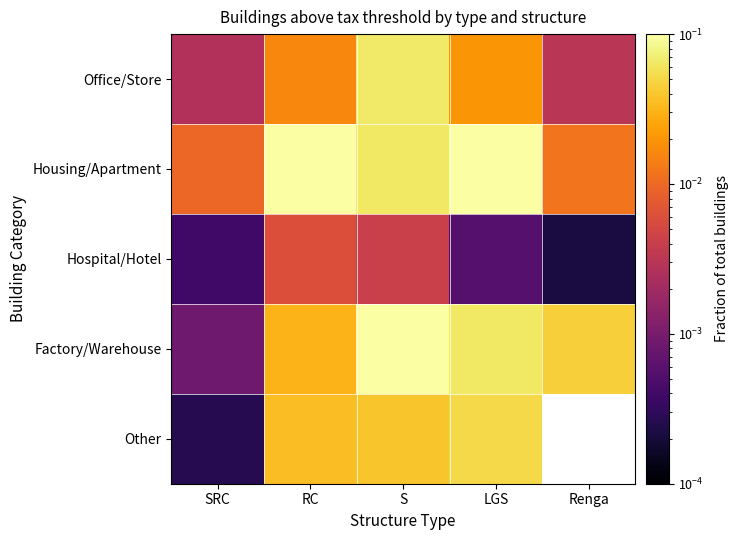

The value of Office/Store at S is 0.1. True or false?

False